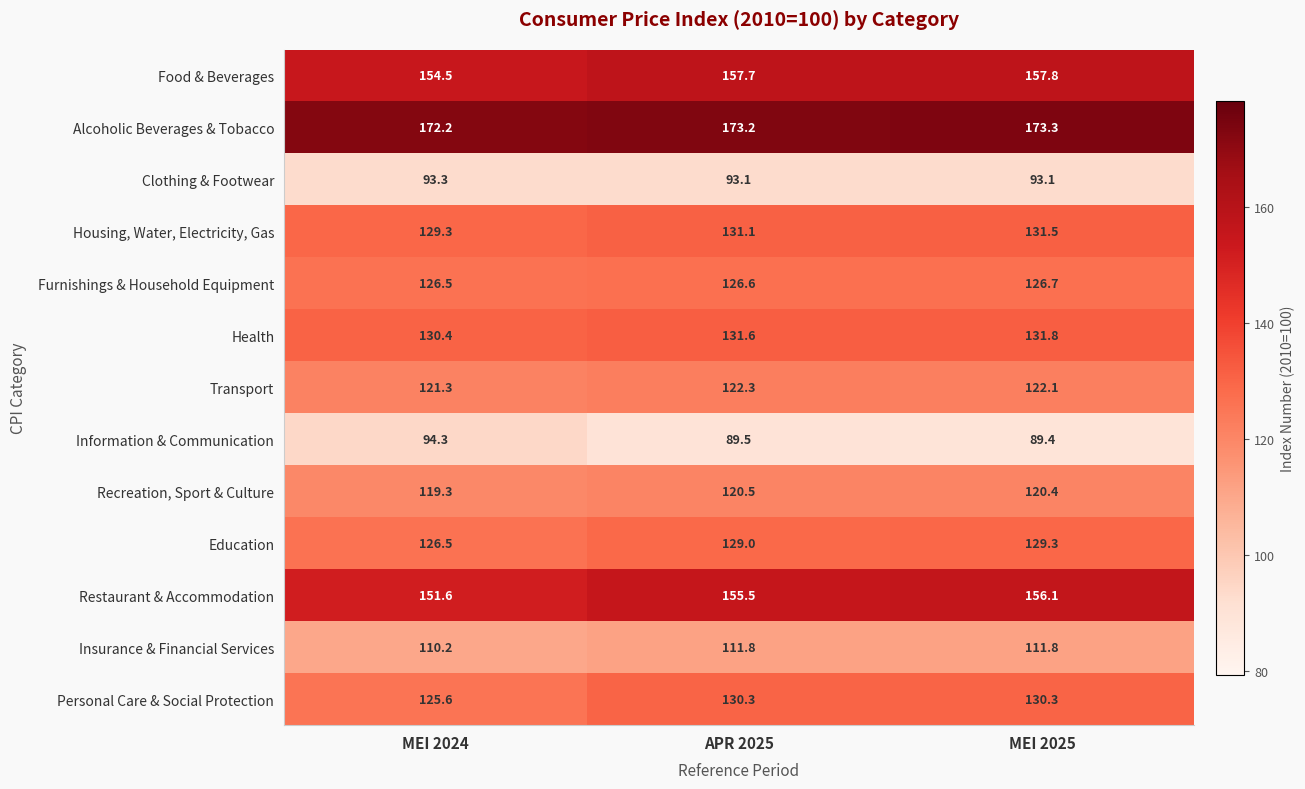

At which category is the sum across all series the highest?

MEI 2025